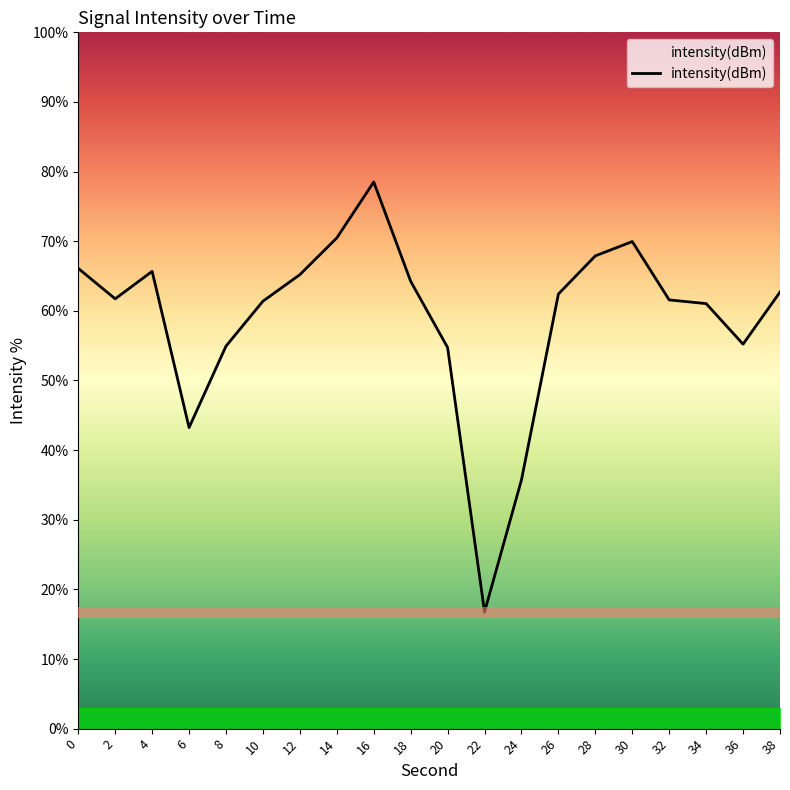

What is the difference between the maximum and minimum values?

61.7